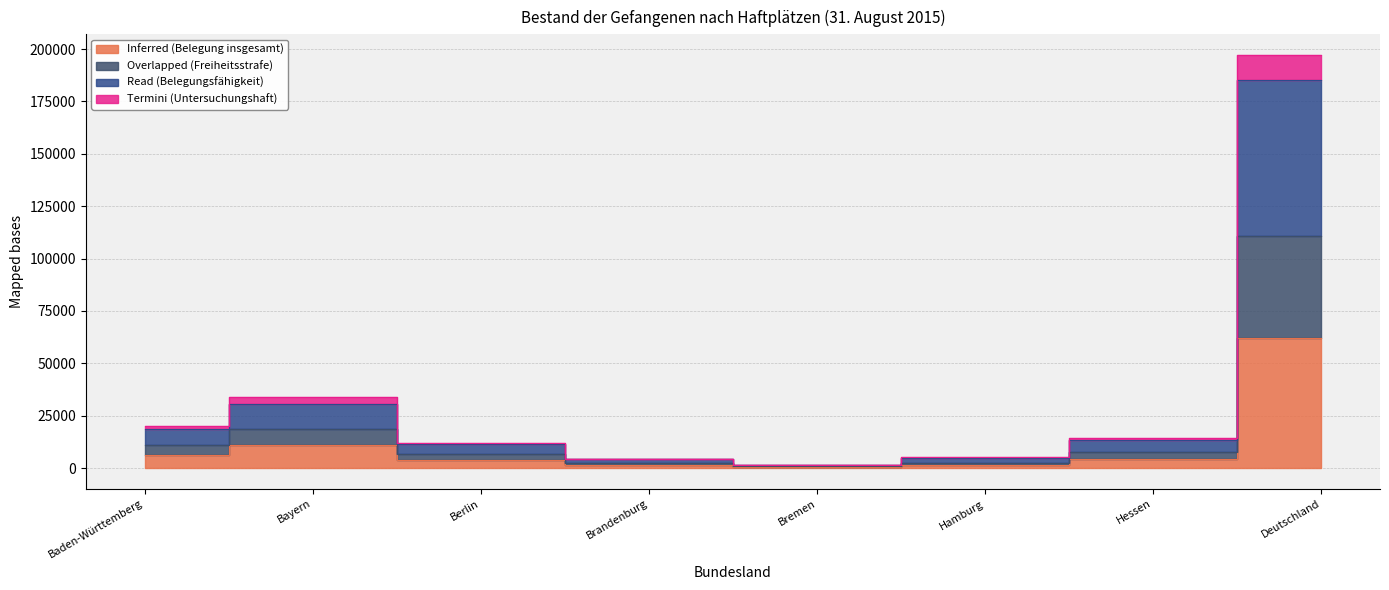

How many distinct data groups are displayed?

4